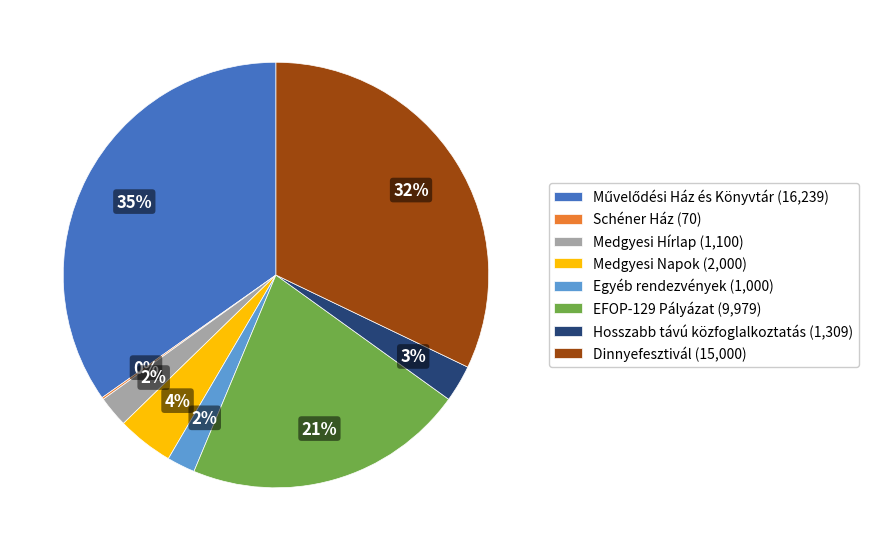

Is Medgyesi Napok (2,000) the majority of the pie?

No